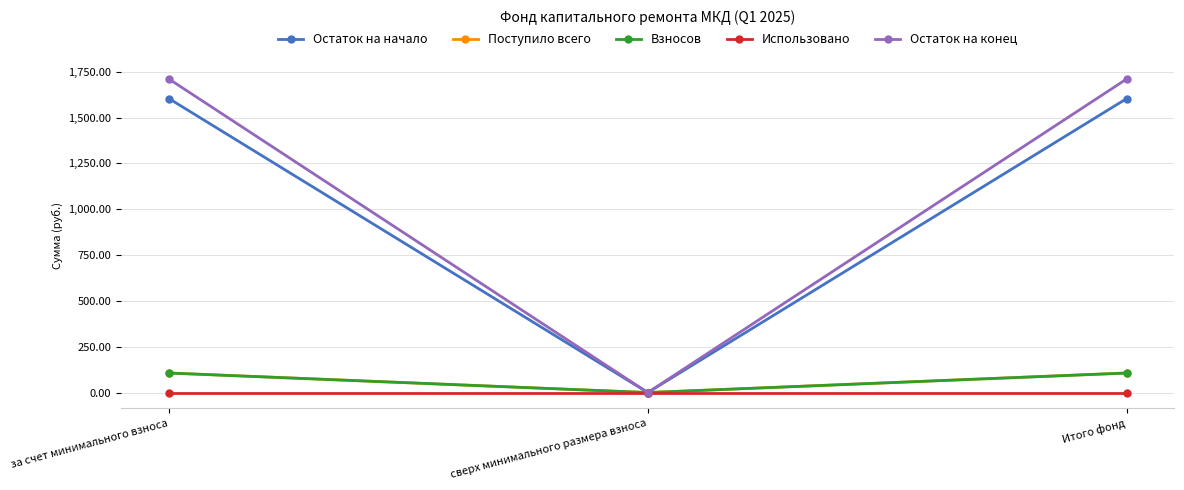

The Поступило всего series shows 106.7 at Итого фонд. True or false?

True